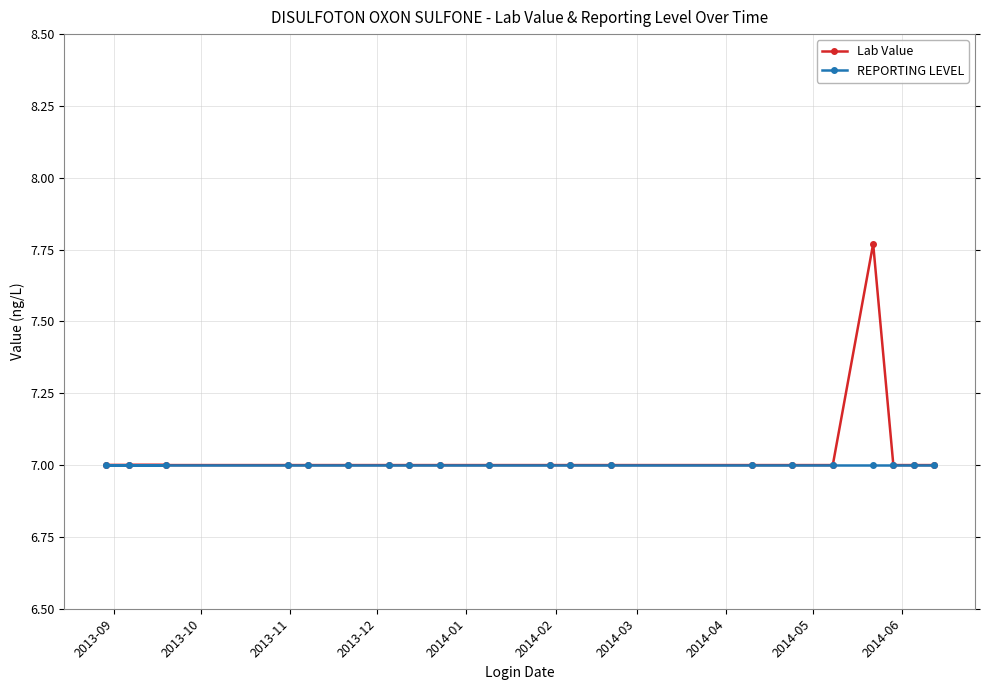

What is the maximum value for REPORTING LEVEL?

7.0